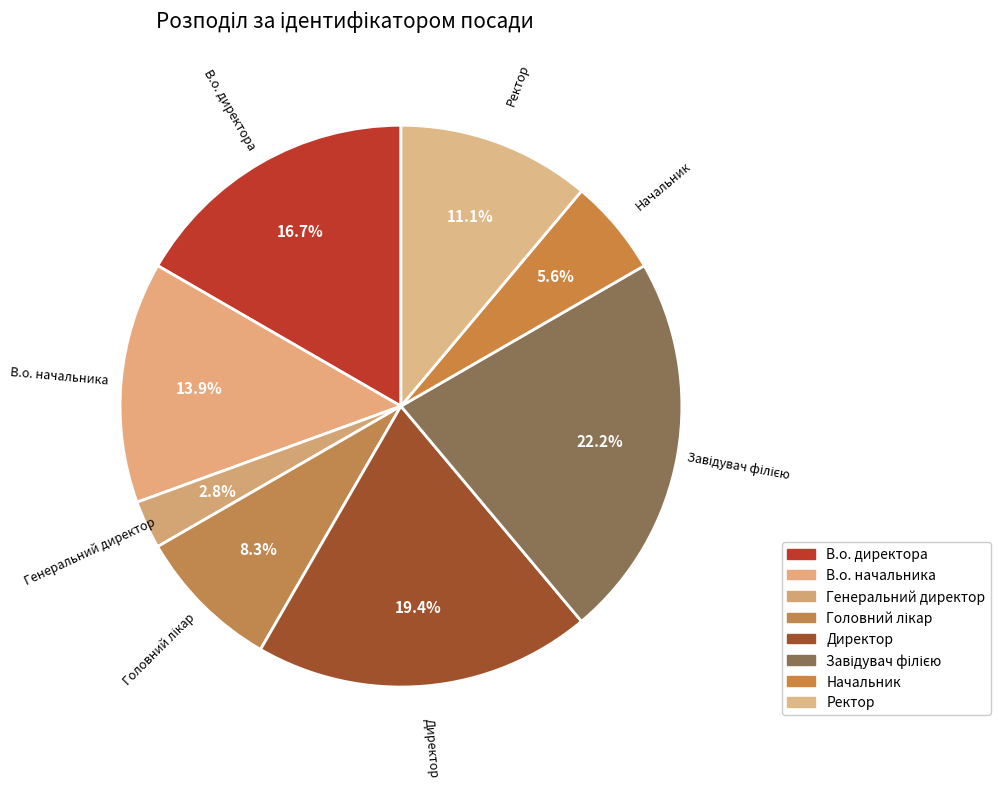

Is Начальник the majority of the pie?

No